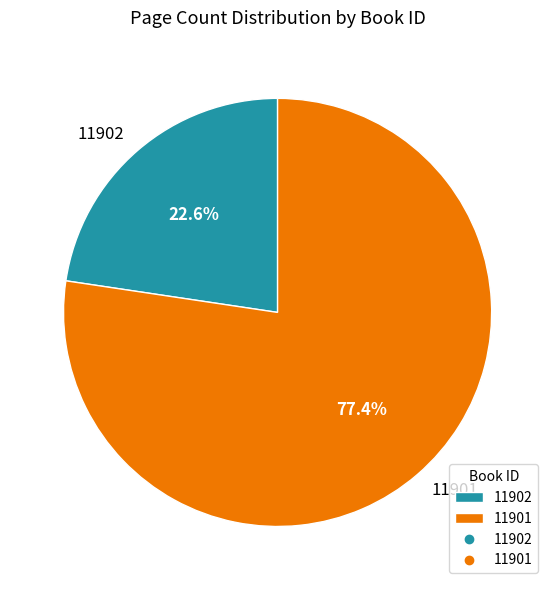

Does 11901 account for over 50% of the chart?

Yes